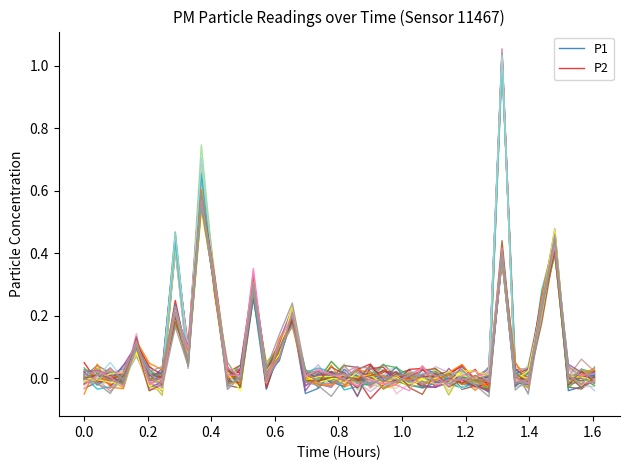

Rank the series by their maximum value, from lowest to highest.

P2, P1